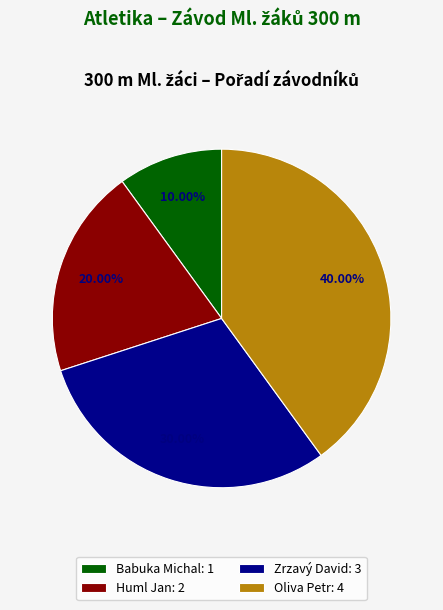

What is the largest slice in the pie chart?

Oliva Petr